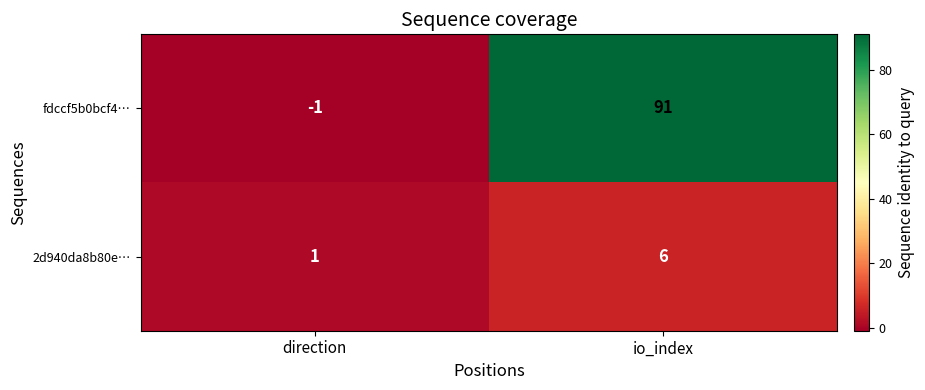

Rank the series by their average value, from lowest to highest.

2d940da8b80e…, fdccf5b0bcf4…